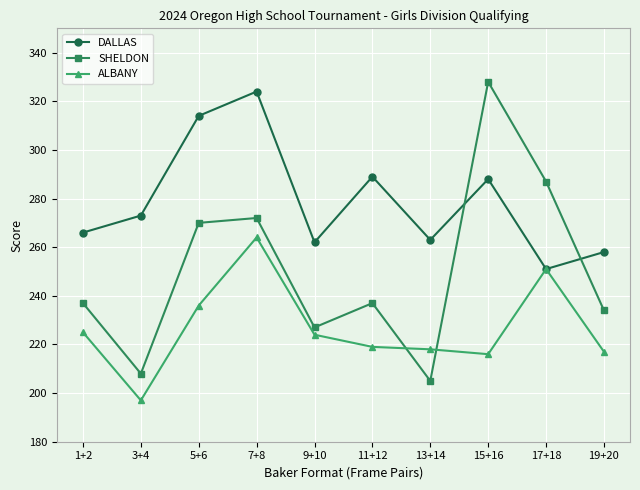

Reading left to right, extract all data points from this chart.

DALLAS: 1+2=266	3+4=273	5+6=314	7+8=324	9+10=262	11+12=289	13+14=263	15+16=288	17+18=251	19+20=258
SHELDON: 1+2=237	3+4=208	5+6=270	7+8=272	9+10=227	11+12=237	13+14=205	15+16=328	17+18=287	19+20=234
ALBANY: 1+2=225	3+4=197	5+6=236	7+8=264	9+10=224	11+12=219	13+14=218	15+16=216	17+18=251	19+20=217